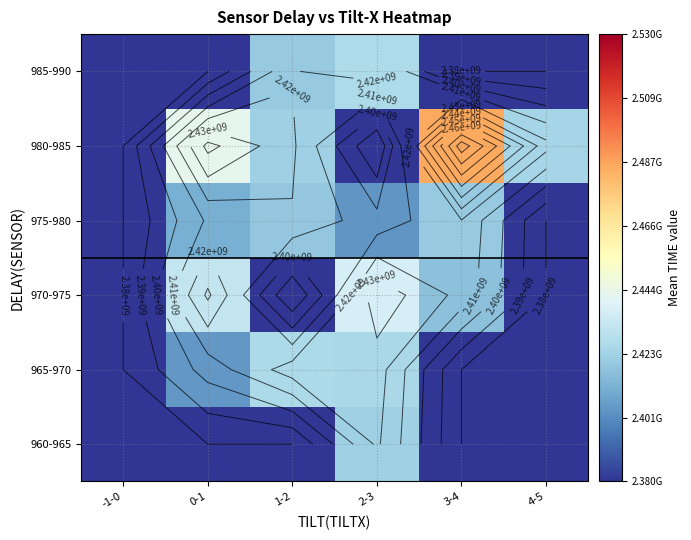

At how many categories does at least one series exceed 2423025176?

5